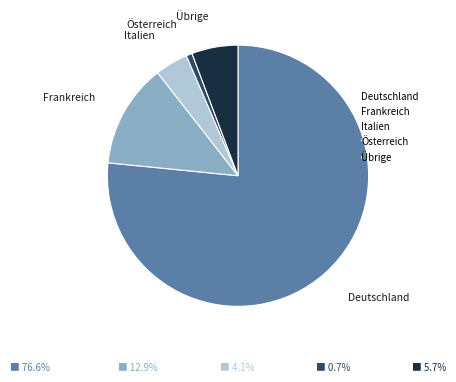

The Österreich slice represents 6% of the pie. True or false?

False